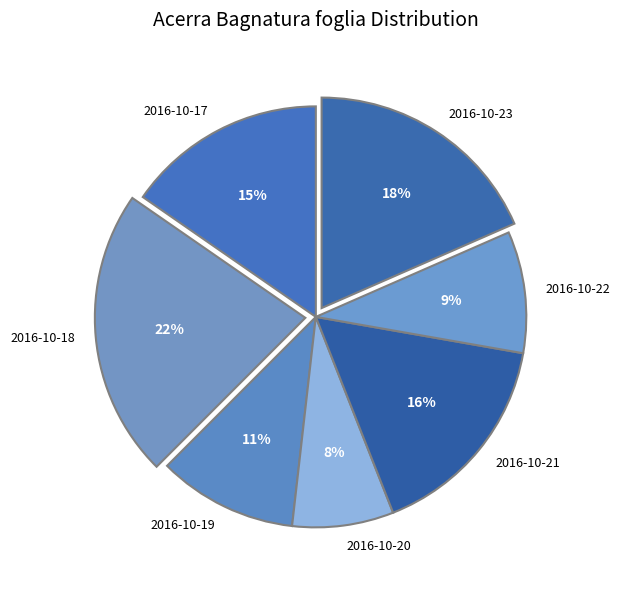

The 2016-10-20 slice represents 8% of the pie. True or false?

True